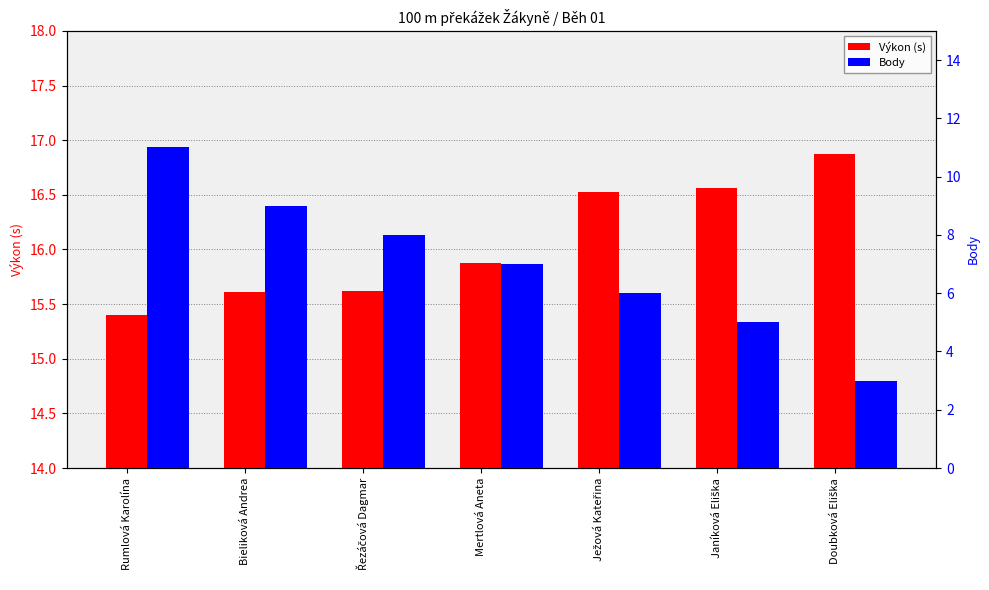

Where does the Body series first go above 7?

Rumlová Karolína